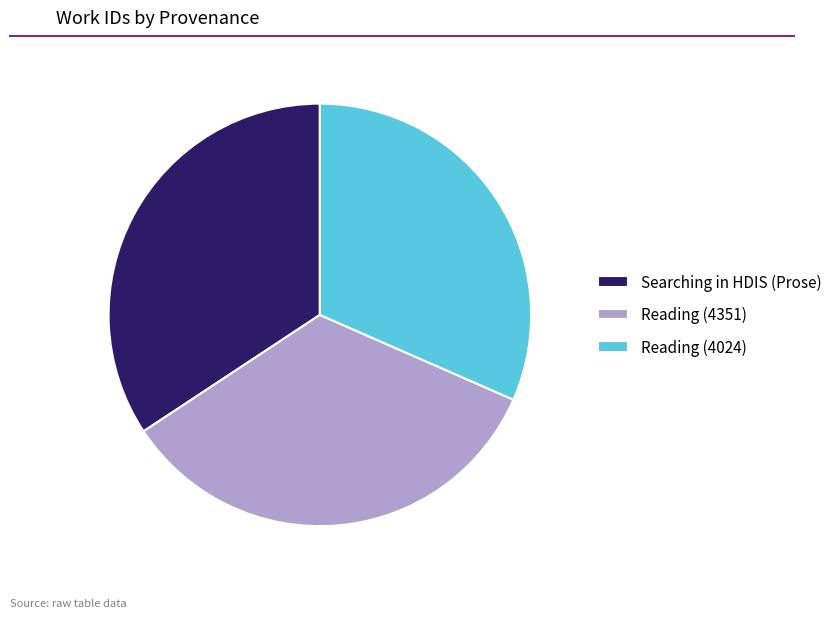

Is Reading (4351) the majority of the pie?

No